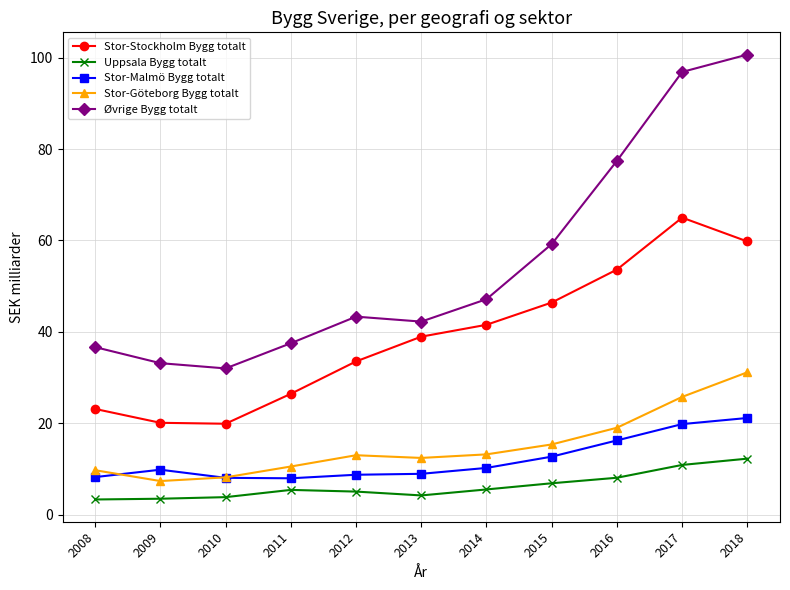

At how many categories does at least one series exceed 41?

7